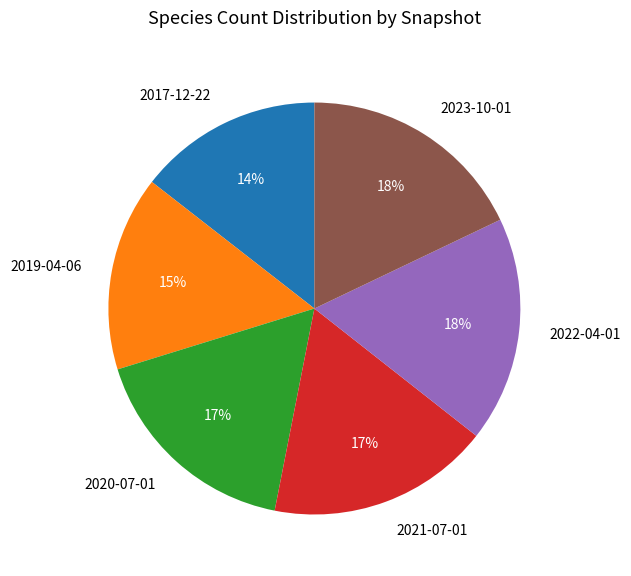

Between 2017-12-22 and 2023-10-01, which is larger?

2023-10-01